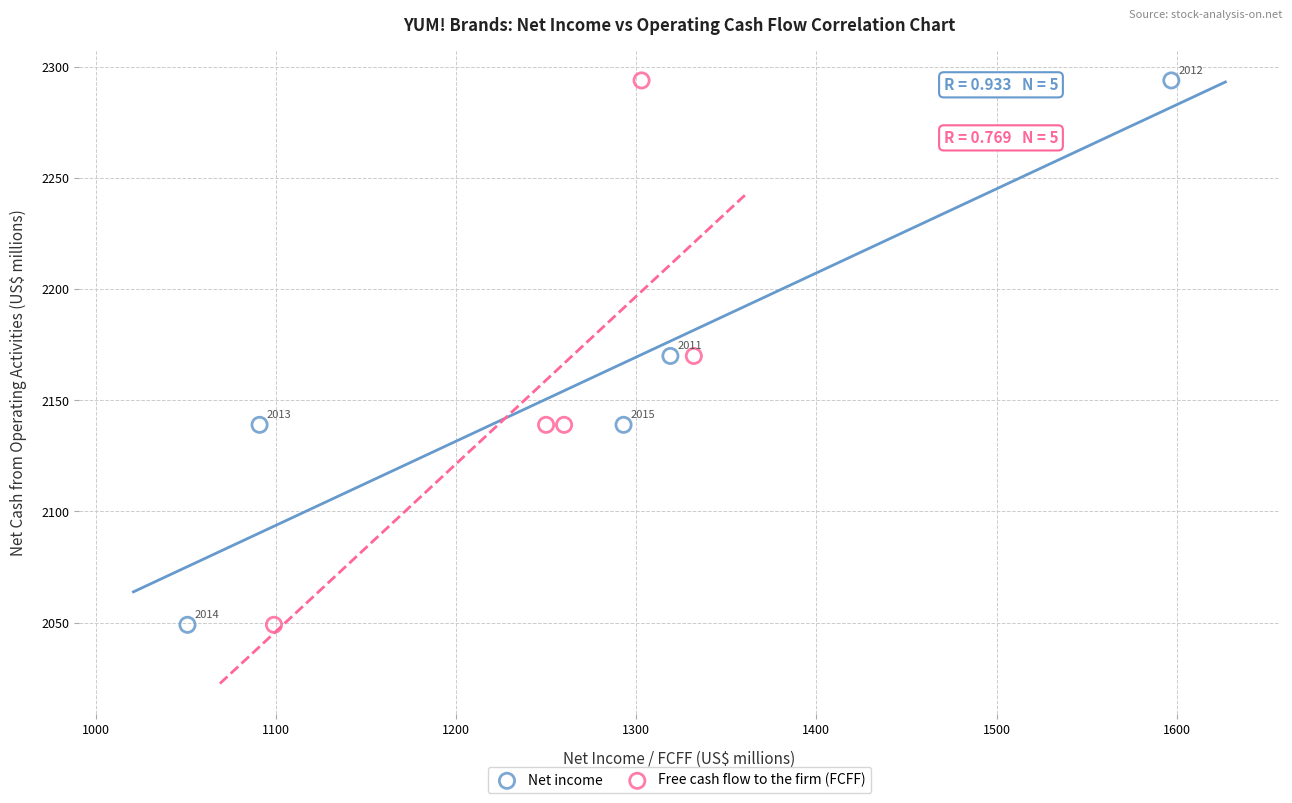

What are all the series names shown in the legend?

Net income, Free cash flow to the firm (FCFF)